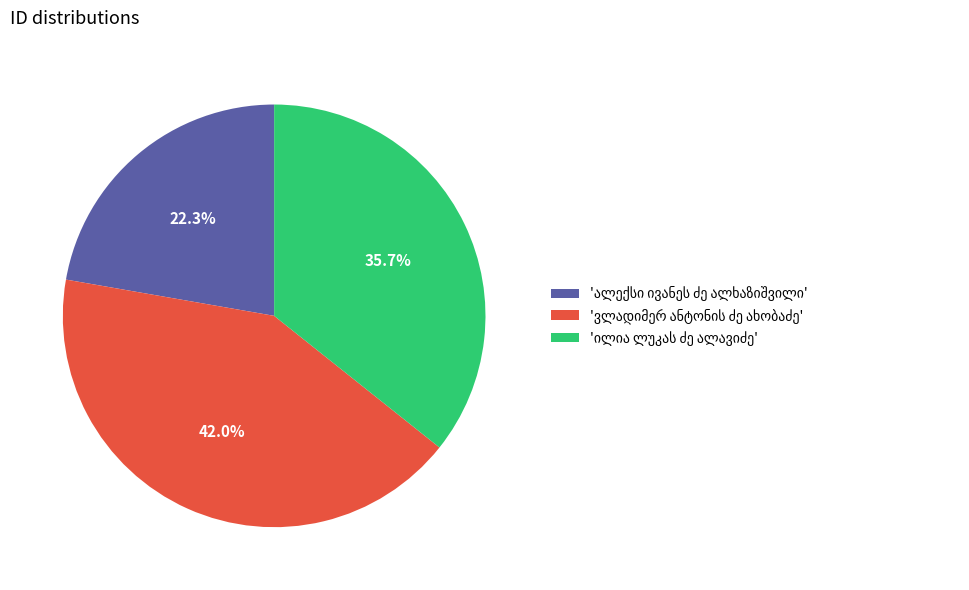

Is there a majority slice in this chart?

No